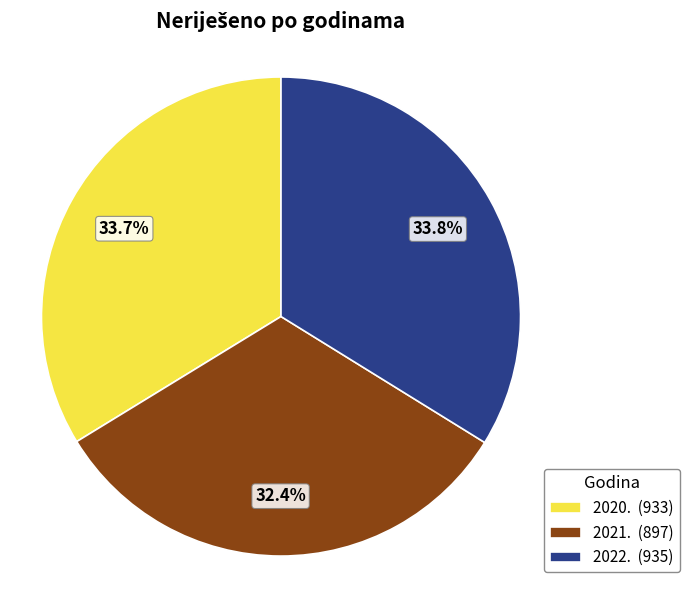

To the nearest percent, what is the average slice percentage?

33%